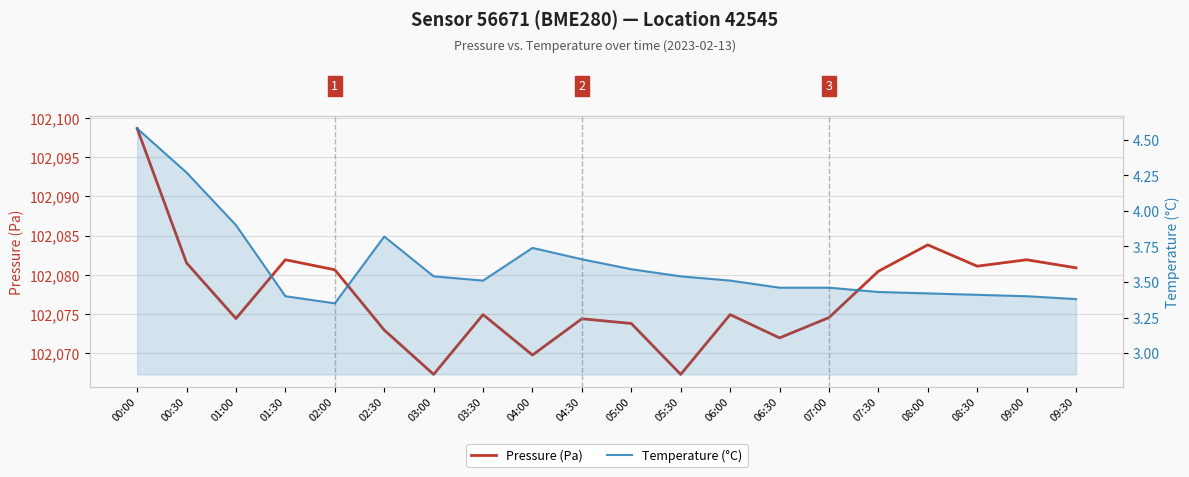

How many series are shown in this chart?

2